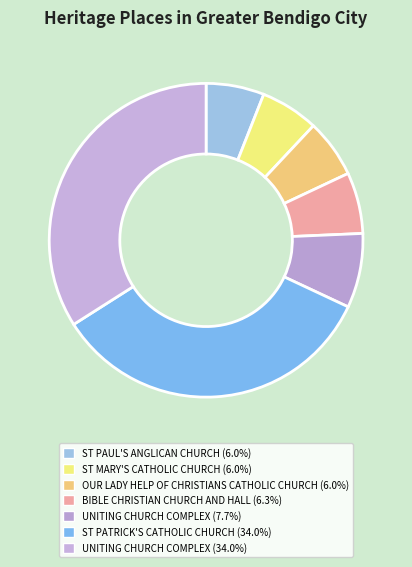

How many slices are in this pie chart?

7